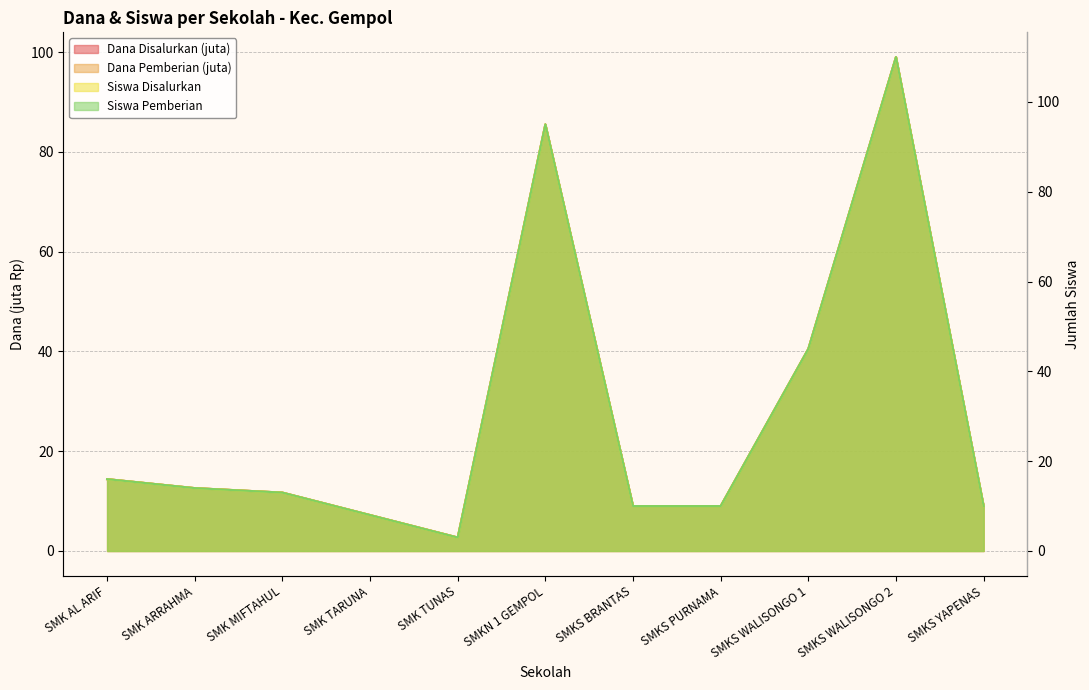

True or false: Dana Disalurkan and Siswa Disalurkan intersect in this chart.

False